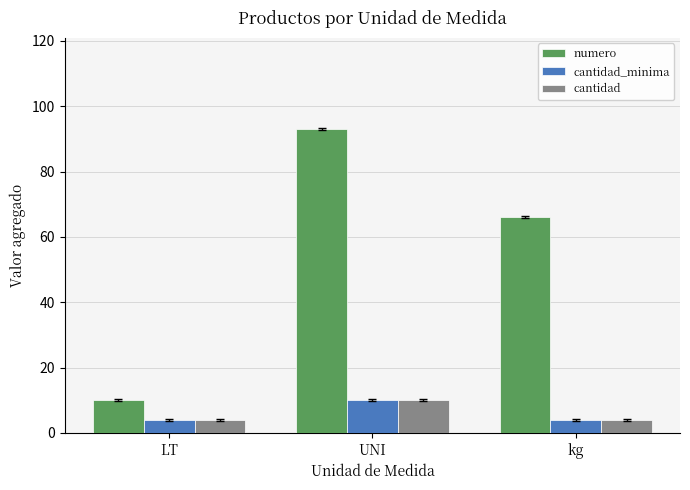

What is the difference between the cantidad values at UNI and kg?

6